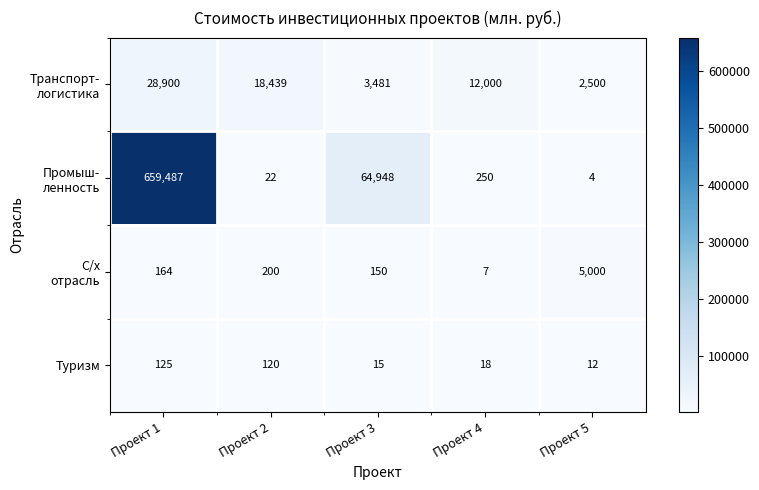

Is it true that Туризм equals 18 at Проект 4?

True